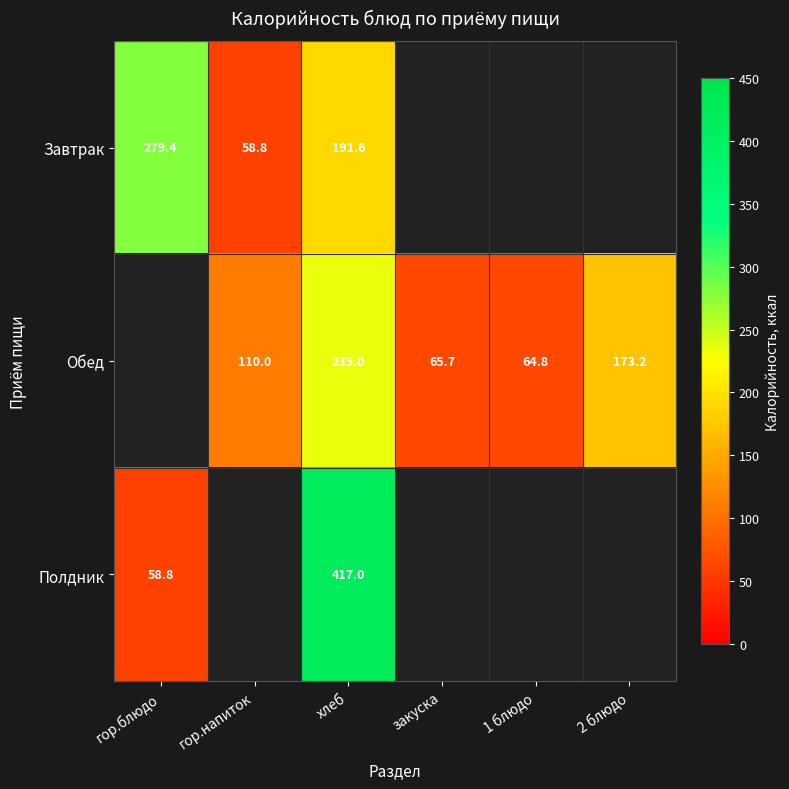

The value of Обед at гор.напиток is 110.0. True or false?

True